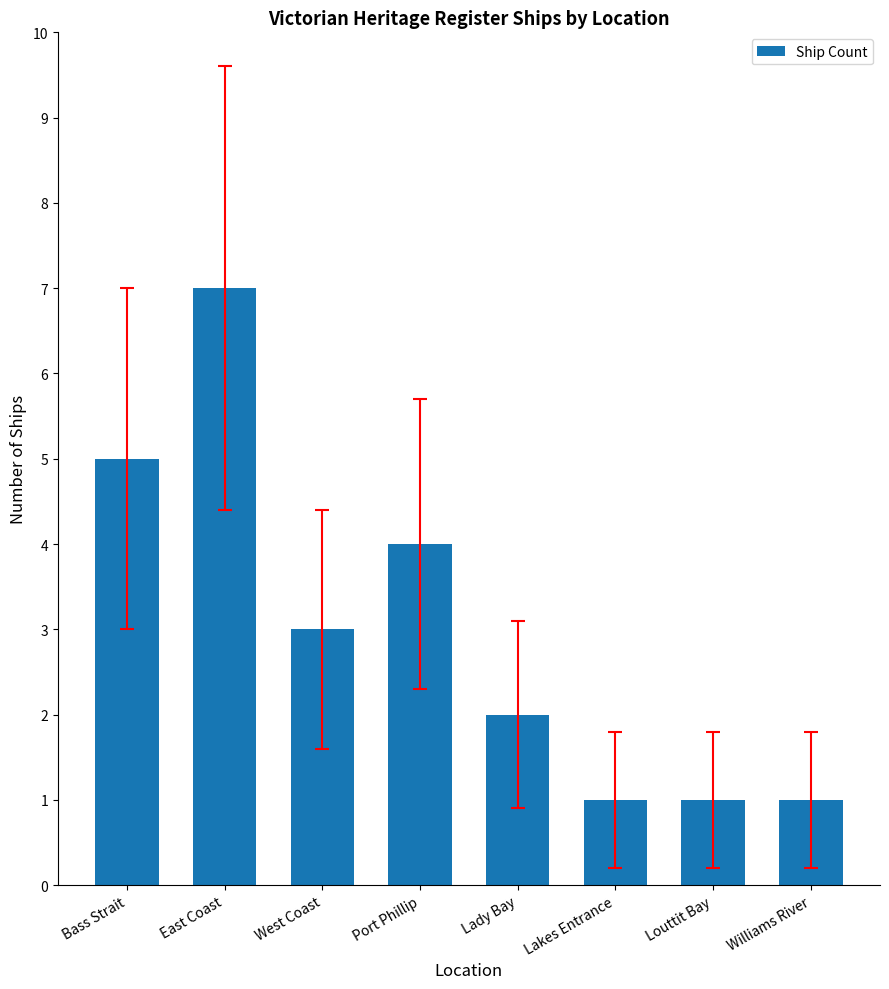

Where does the data first go above 3?

Bass Strait